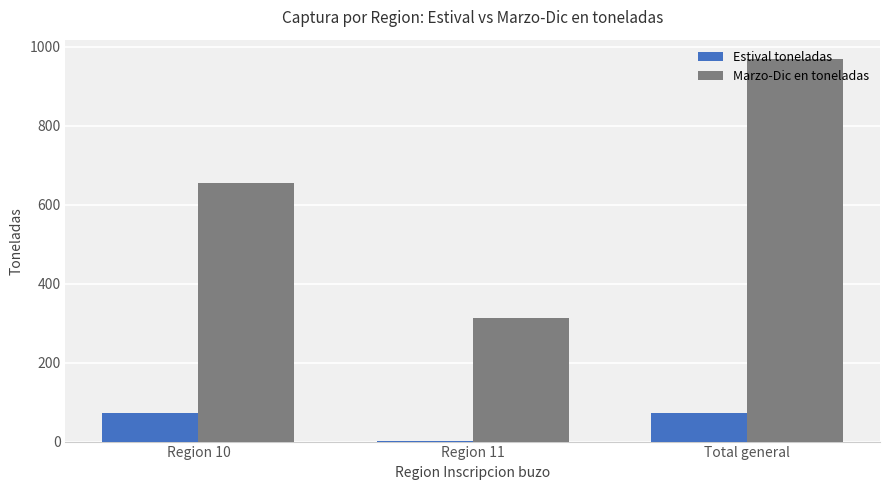

What value does the Marzo-Dic en toneladas series have at Total general?

969.0